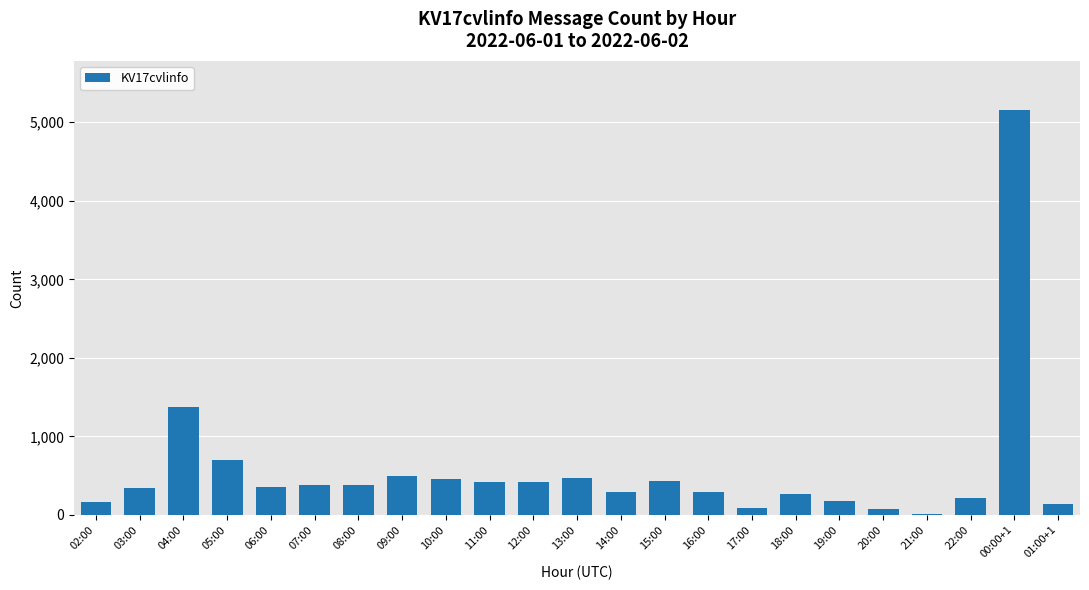

How many series are shown in this chart?

1